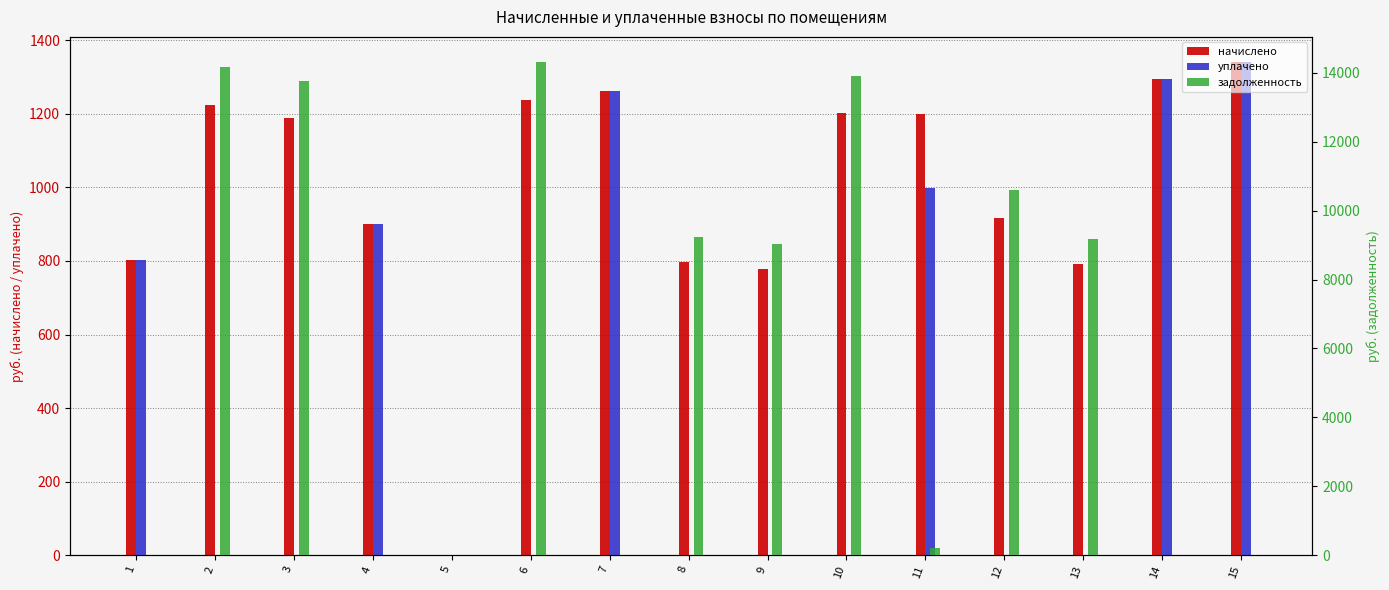

How many values in the задолженность series exceed 9023?

8